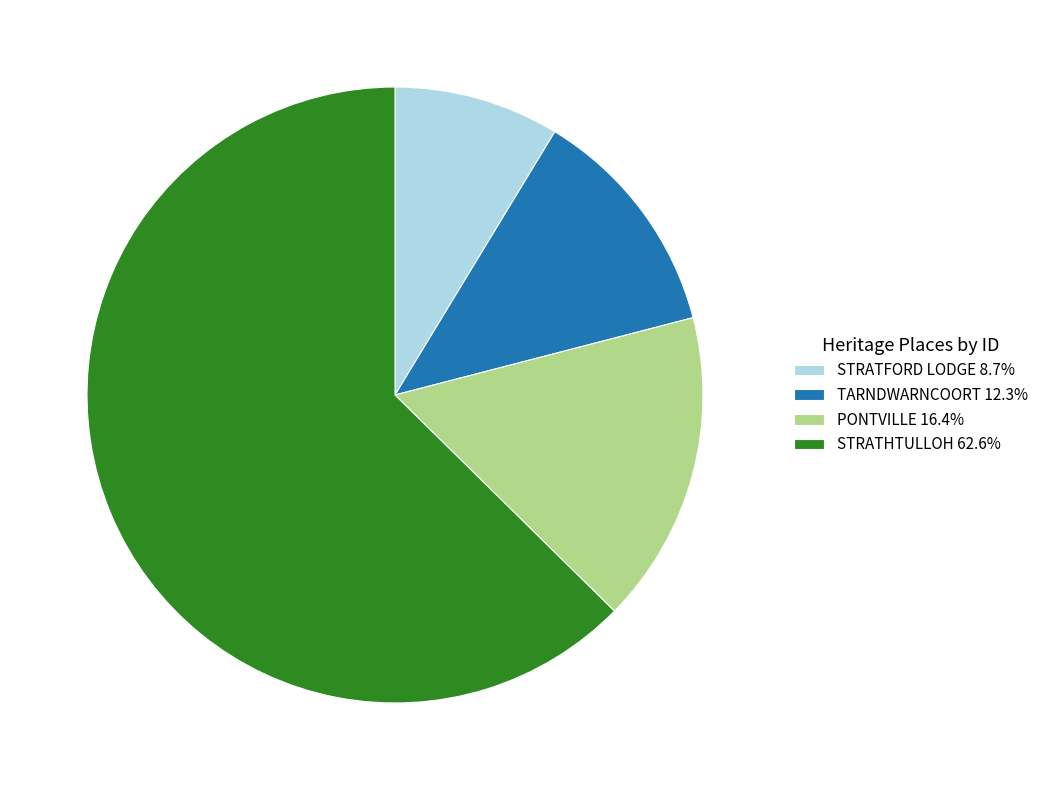

Is there a majority slice in this chart?

Yes